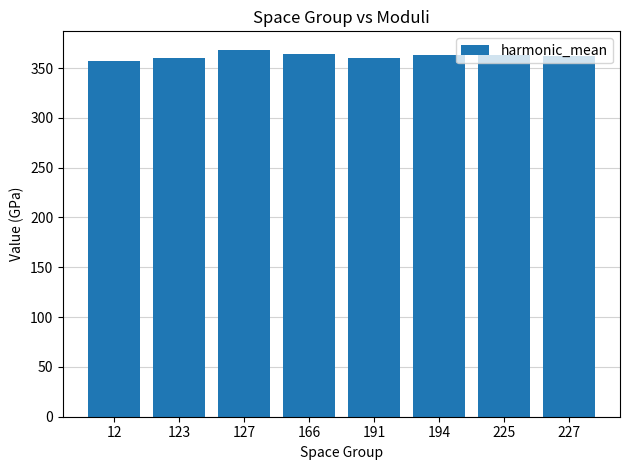

What is the average value?

362.2